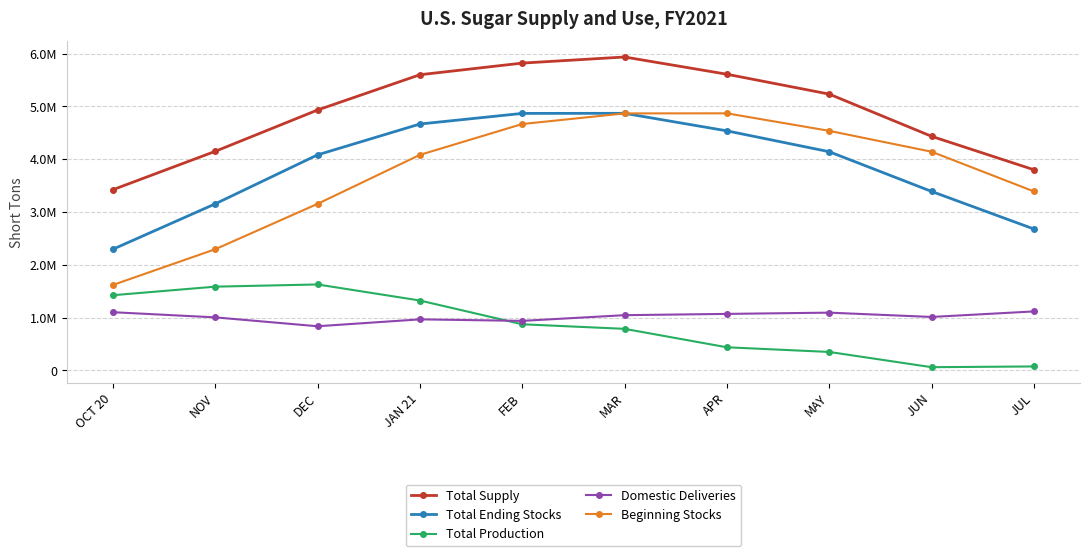

Rank the categories by Total Ending Stocks value from lowest to highest.

OCT 20, JUL, NOV, JUN, DEC, MAY, APR, JAN 21, FEB, MAR